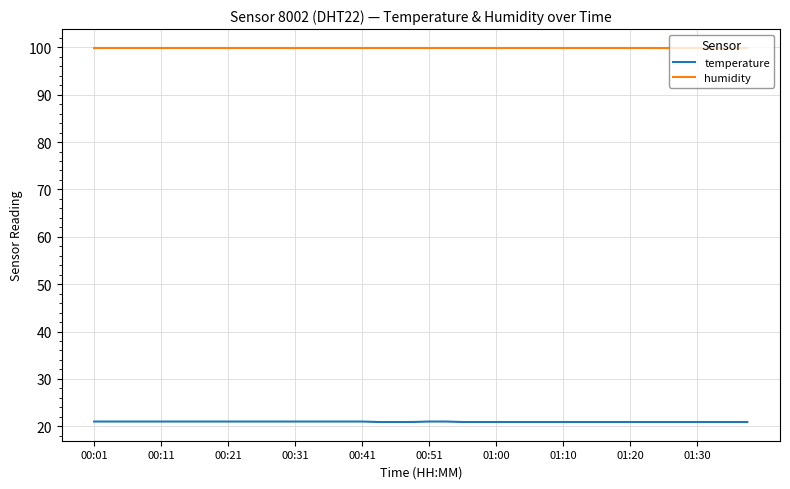

What is the highest value of the temperature series?

21.0